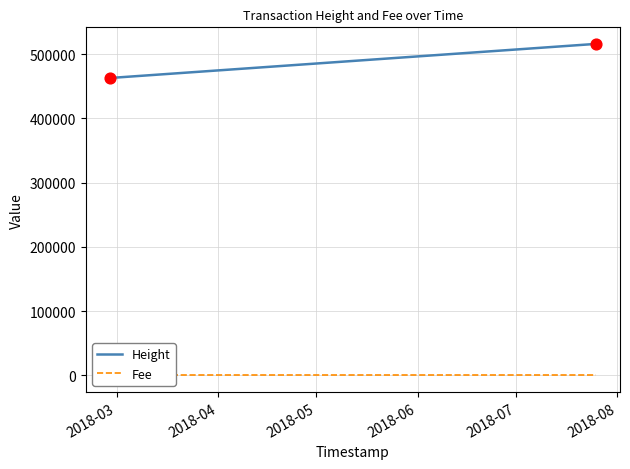

What are all the series names shown in the legend?

Height, Fee